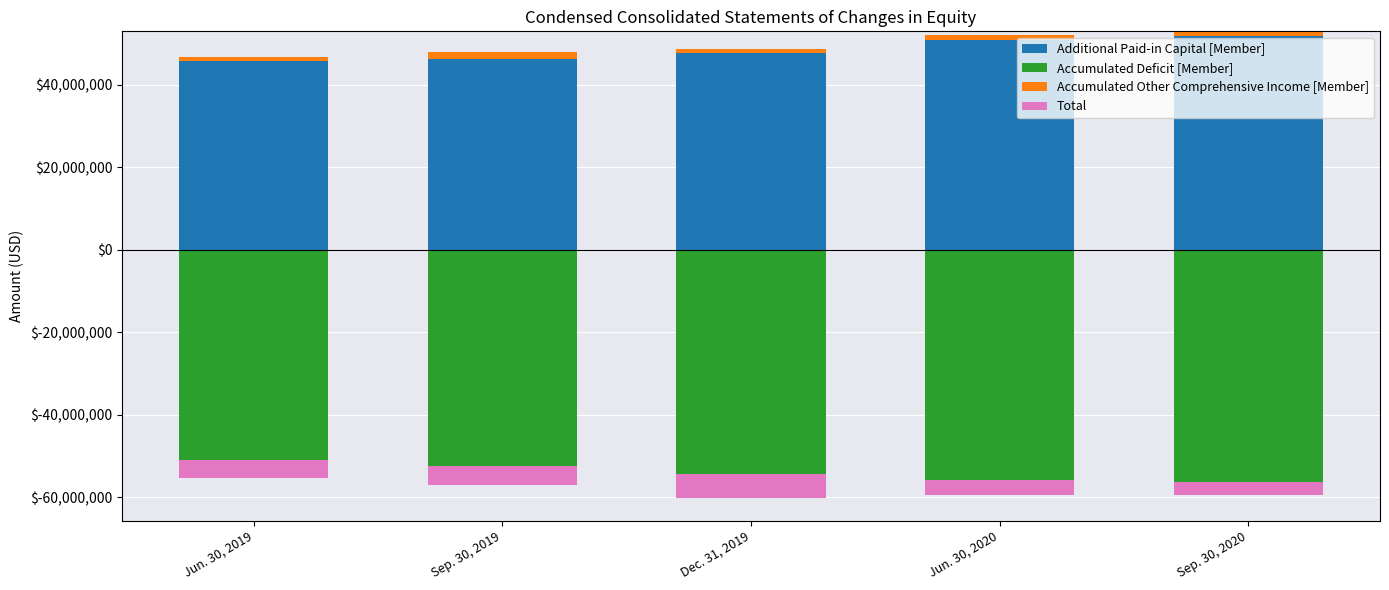

The value of Additional Paid-in Capital [Member] at Sep. 30, 2019 is 29094813. True or false?

False